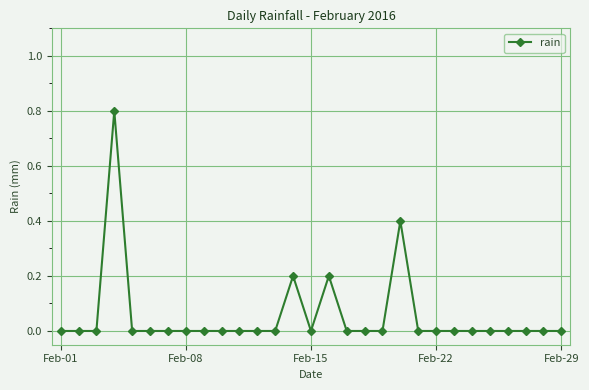

Reading left to right, list all the values displayed in this chart.

0.0	0.0	0.0	0.8	0.0	0.0	0.0	0.0	0.0	0.0	0.0	0.0	0.0	0.2	0.0	0.2	0.0	0.0	0.0	0.4	0.0	0.0	0.0	0.0	0.0	0.0	0.0	0.0	0.0